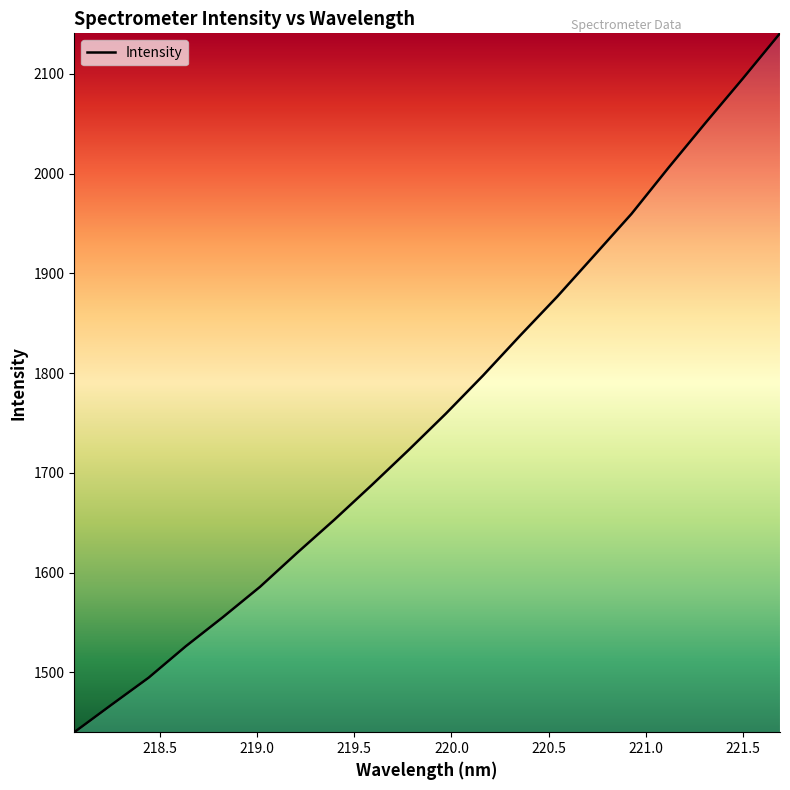

What is the smallest value displayed?

1439.9